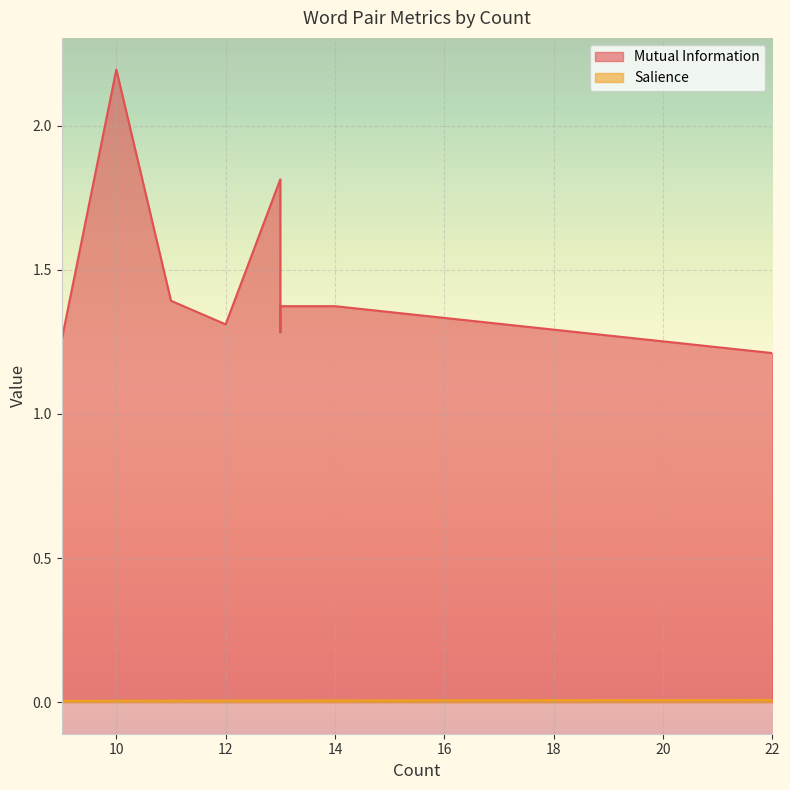

At which label is Salience closest to 0?

9